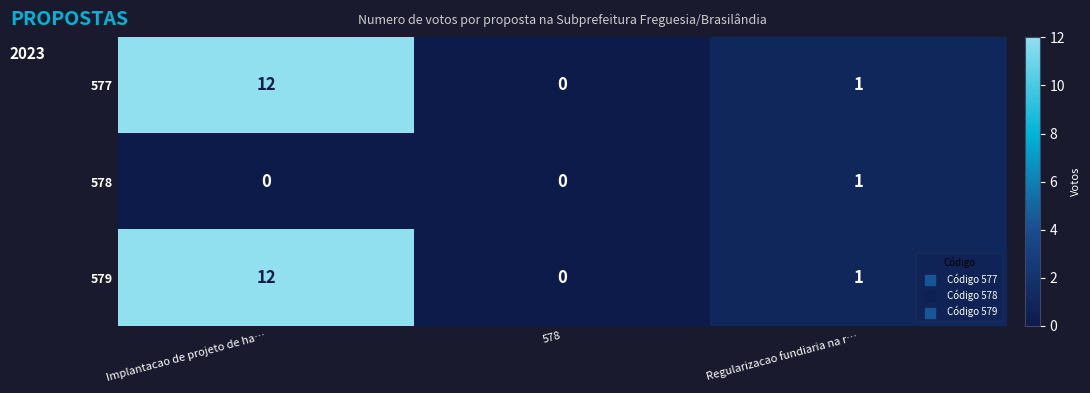

True or false: 577 has a value of -6 at 578.

False